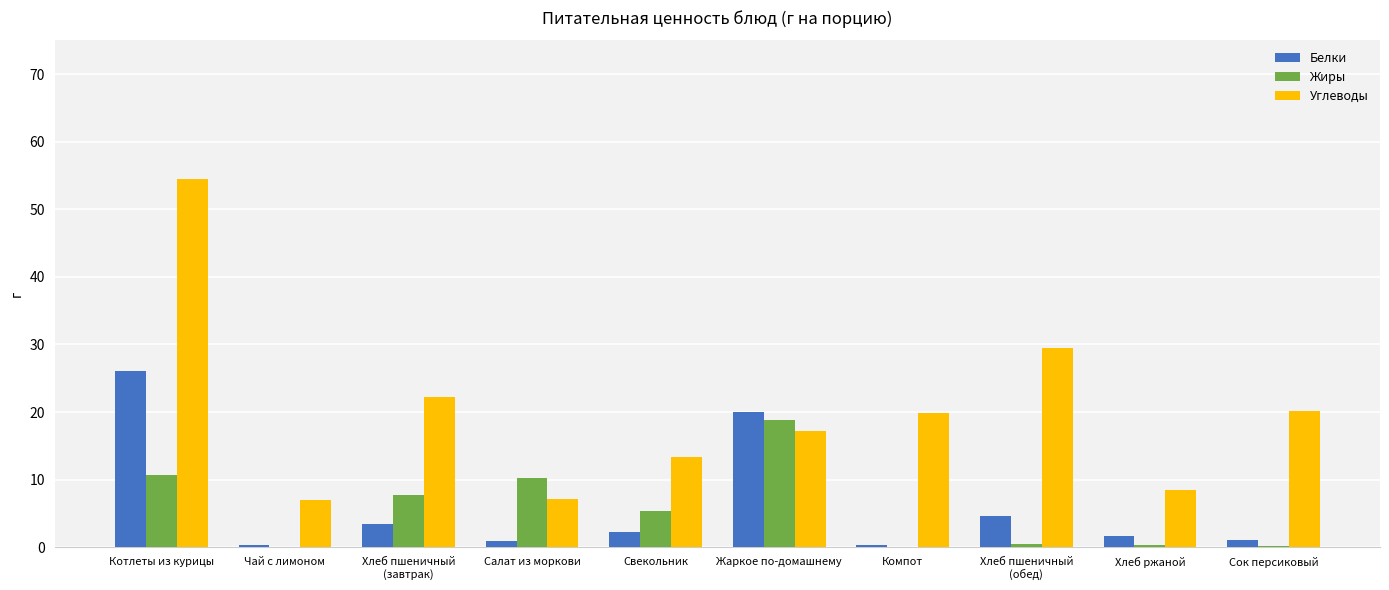

Which series has the largest total across all categories?

Углеводы